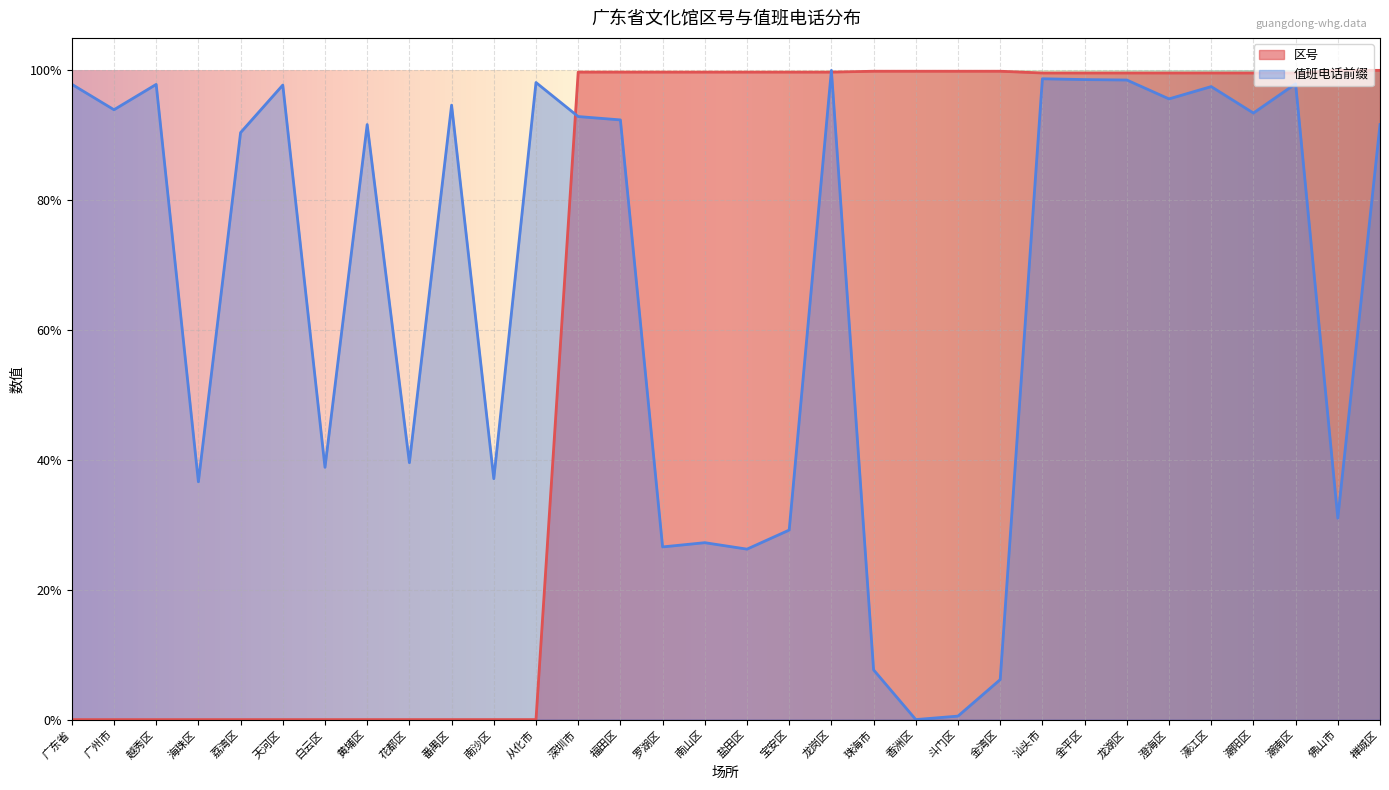

Reading left to right, what are all the values shown in this chart?

区号: 0.0	0.0	0.0	0.0	0.0	0.0	0.0	0.0	0.0	0.0	0.0	0.0	1.0	1.0	1.0	1.0	1.0	1.0	1.0	1.0	1.0	1.0	1.0	1.0	1.0	1.0	1.0	1.0	1.0	1.0	1.0	1.0
值班电话前缀: 1.0	0.9	1.0	0.4	0.9	1.0	0.4	0.9	0.4	0.9	0.4	1.0	0.9	0.9	0.3	0.3	0.3	0.3	1.0	0.1	0.0	0.0	0.1	1.0	1.0	1.0	1.0	1.0	0.9	1.0	0.3	0.9